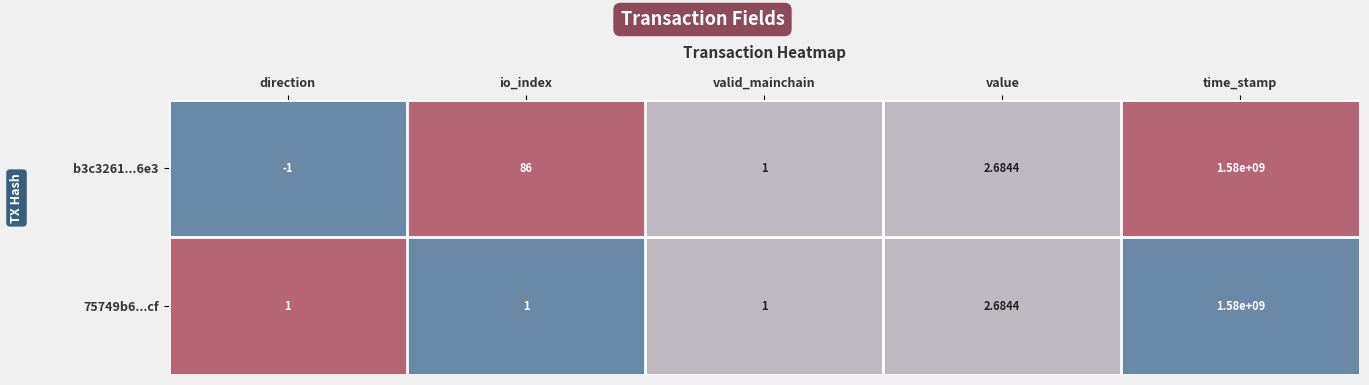

How many negative values does the b3c3261...6e3 series have?

1